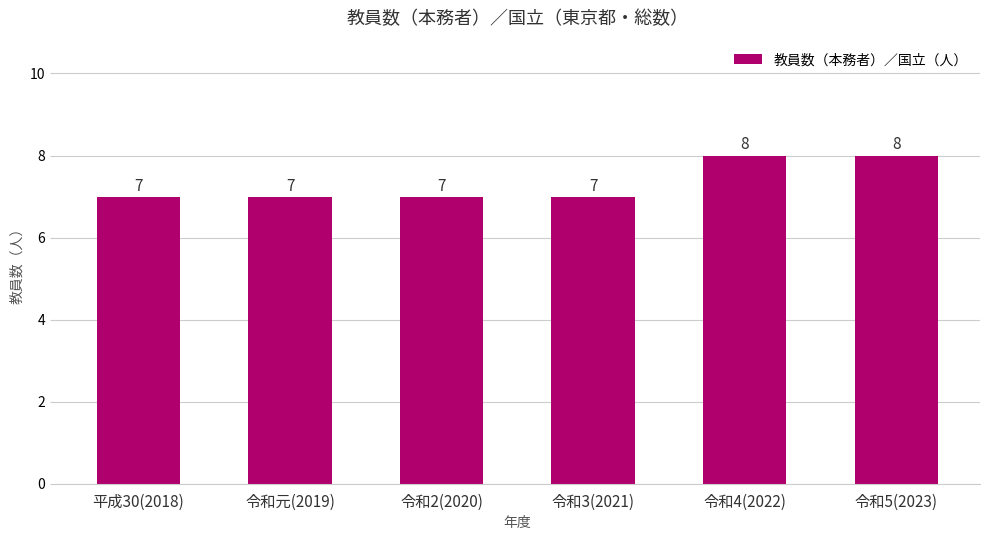

How many data points does each series have?

6